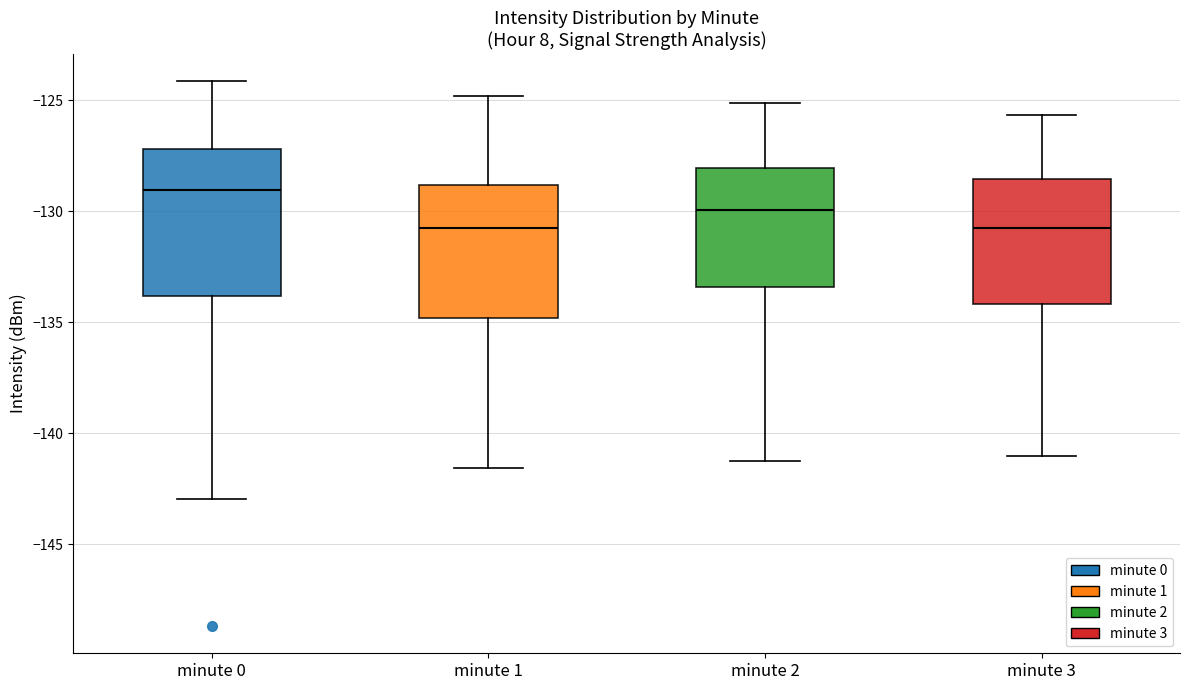

Reading left to right, transcribe this box plot: for each box, give where its median line is, the range the box spans, and where its two whiskers end, as read against the y-axis. The values are not printed on the chart, so give them approximately, as read against the axis.

minute 0: median -129.0, box -134.0 to -127.0, whiskers -143.0 to -124.0
minute 1: median -130.5, box -135.0 to -129.0, whiskers -141.5 to -125.0
minute 2: median -130.0, box -133.5 to -128.0, whiskers -141.0 to -125.0
minute 3: median -130.5, box -134.0 to -128.5, whiskers -141.0 to -125.5